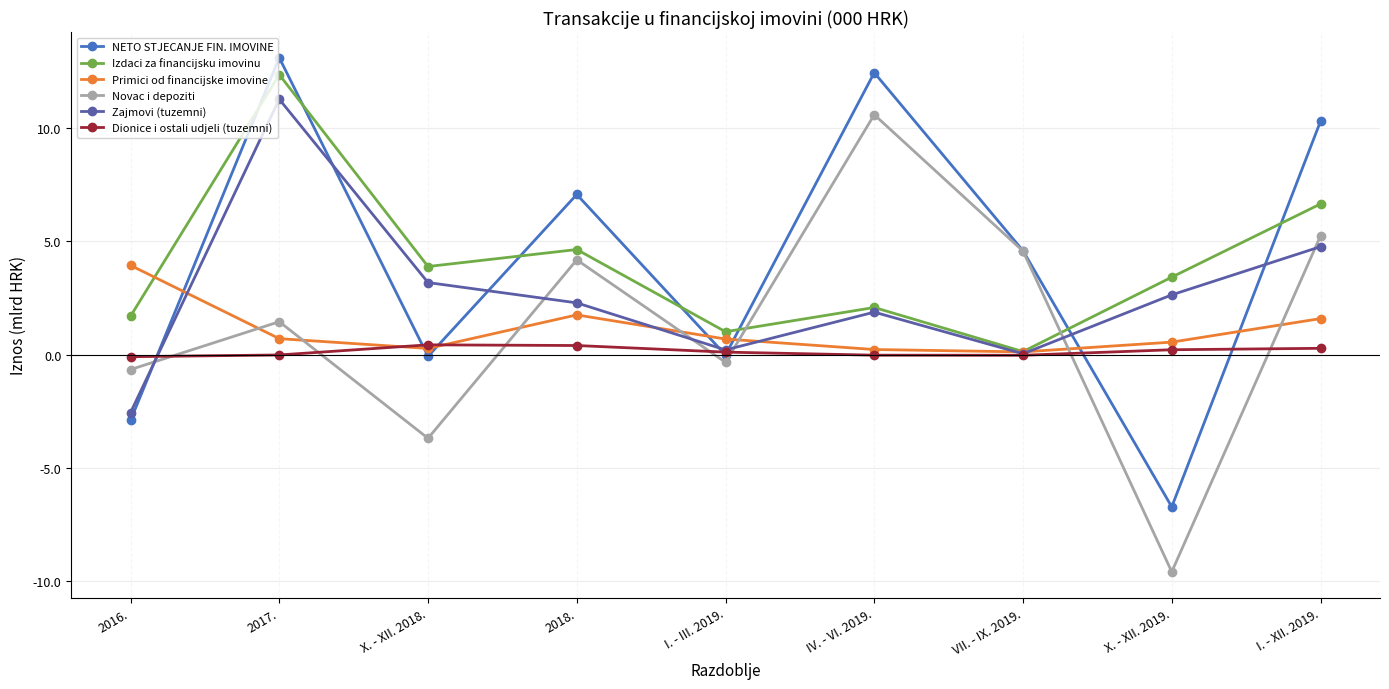

True or false: NETO STJECANJE FIN. IMOVINE and Primici od financijske imovine cross at least once.

True